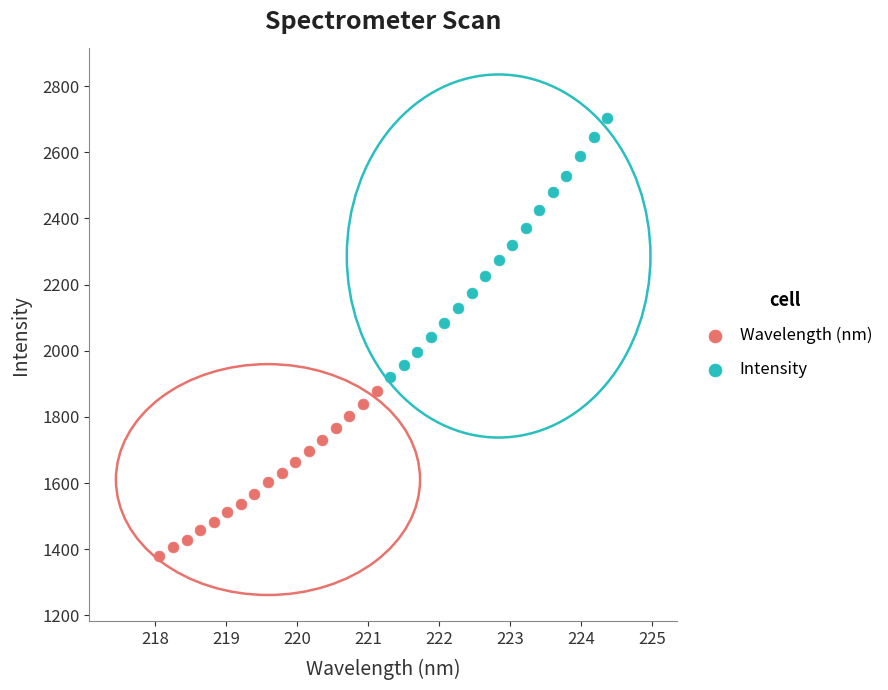

Which series has the widest spread of Y values?

Intensity